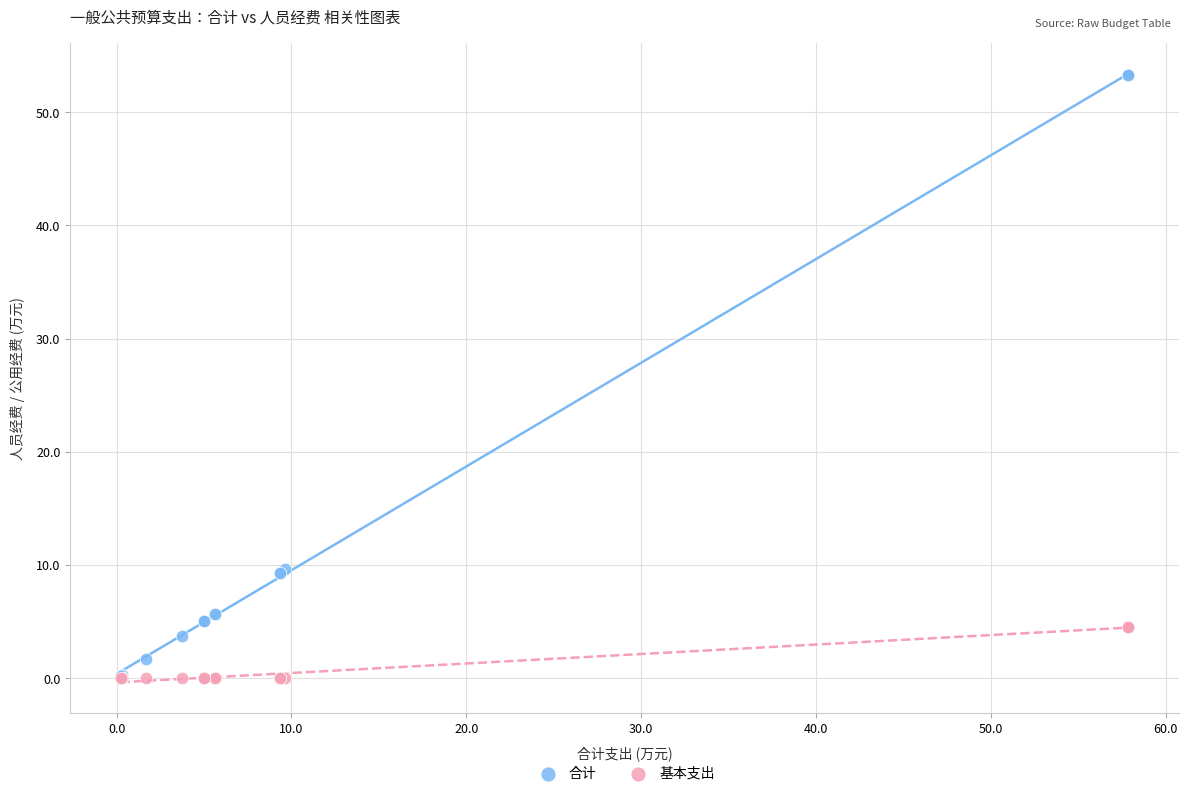

Which series reaches the maximum Y coordinate?

合计